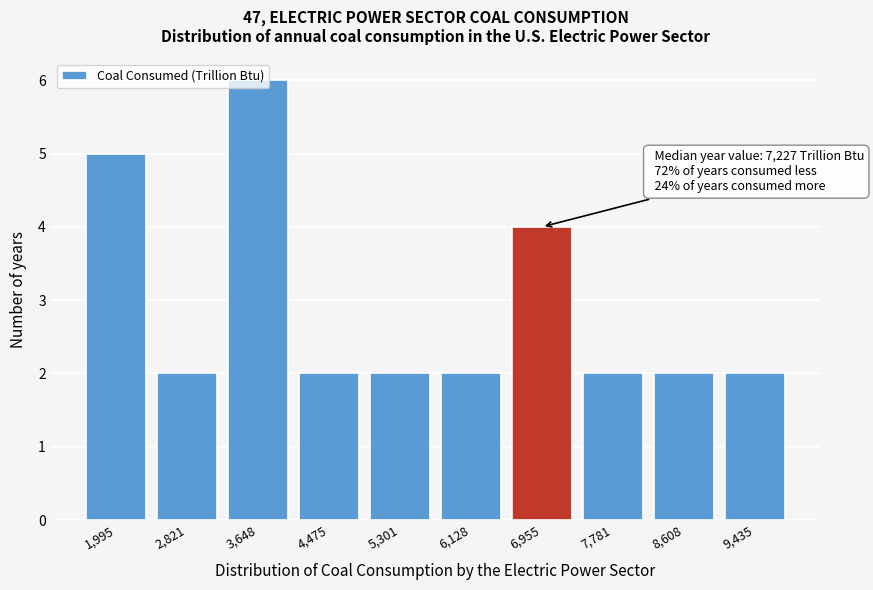

What is the ratio of the value at 2,821 to the value at 8,608?

1.0